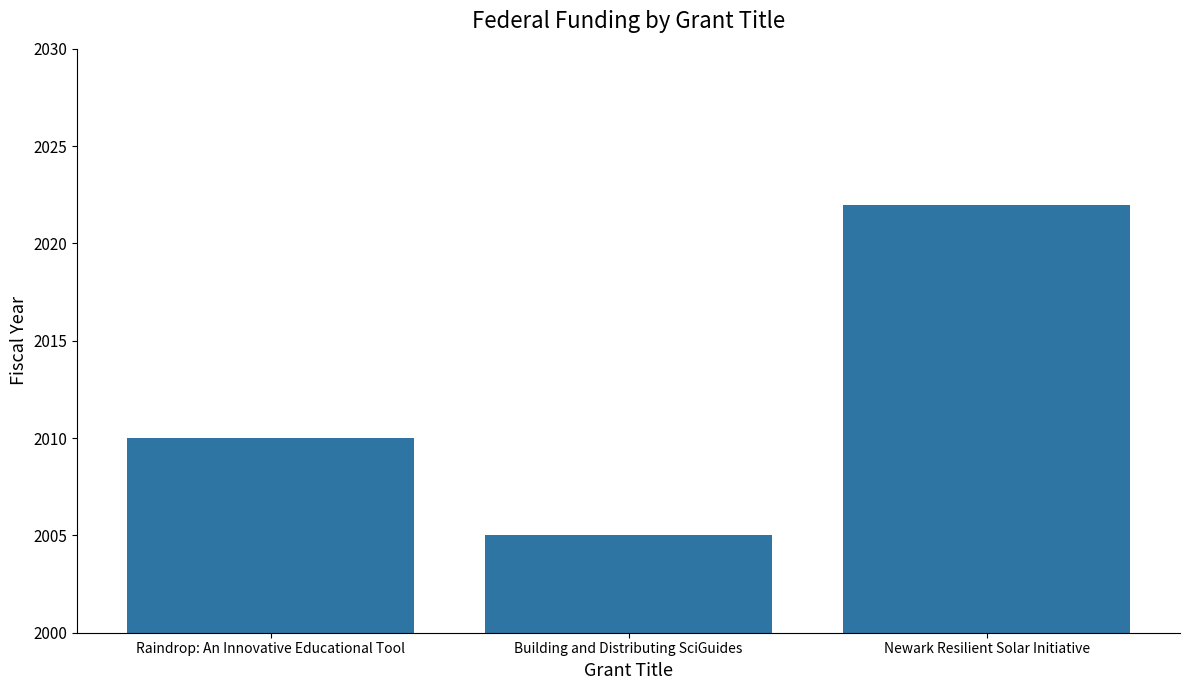

Reading right to left, what are all the values shown in this chart?

2022	2005	2010